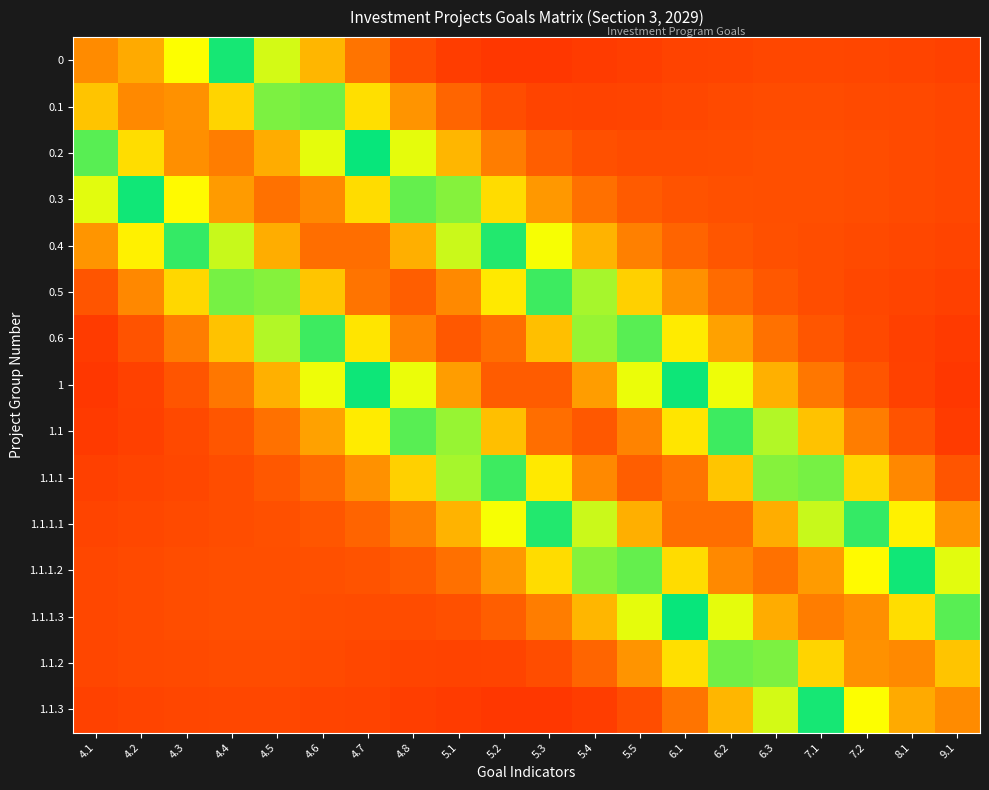

Reading right to left, list all the values displayed in this chart.

0: 9.1=0.1	8.1=0.1	7.2=0.1	7.1=0.1	6.3=0.1	6.2=0.1	6.1=0.1	5.5=0.1	5.4=0.1	5.3=0.1	5.2=0.1	5.1=0.1	4.8=0.1	4.7=0.2	4.6=0.2	4.5=0.4	4.4=0.5	4.3=0.7	4.2=0.8	4.1=0.8
0.1: 9.1=0.1	8.1=0.1	7.2=0.1	7.1=0.1	6.3=0.1	6.2=0.1	6.1=0.1	5.5=0.1	5.4=0.1	5.3=0.1	5.2=0.1	5.1=0.1	4.8=0.2	4.7=0.3	4.6=0.4	4.5=0.6	4.4=0.7	4.3=0.8	4.2=0.8	4.1=0.7
0.2: 9.1=0.1	8.1=0.1	7.2=0.1	7.1=0.1	6.3=0.1	6.2=0.1	6.1=0.1	5.5=0.1	5.4=0.1	5.3=0.1	5.2=0.2	5.1=0.2	4.8=0.4	4.7=0.5	4.6=0.6	4.5=0.8	4.4=0.8	4.3=0.8	4.2=0.7	4.1=0.6
0.3: 9.1=0.1	8.1=0.1	7.2=0.1	7.1=0.1	6.3=0.1	6.2=0.1	6.1=0.1	5.5=0.1	5.4=0.1	5.3=0.2	5.2=0.3	5.1=0.4	4.8=0.6	4.7=0.7	4.6=0.8	4.5=0.9	4.4=0.8	4.3=0.7	4.2=0.5	4.1=0.4
0.4: 9.1=0.1	8.1=0.1	7.2=0.1	7.1=0.1	6.3=0.1	6.2=0.1	6.1=0.1	5.5=0.2	5.4=0.2	5.3=0.3	5.2=0.5	5.1=0.6	4.8=0.8	4.7=0.9	4.6=0.9	4.5=0.8	4.4=0.6	4.3=0.5	4.2=0.3	4.1=0.2
0.5: 9.1=0.1	8.1=0.1	7.2=0.1	7.1=0.1	6.3=0.1	6.2=0.1	6.1=0.2	5.5=0.3	5.4=0.4	5.3=0.5	5.2=0.7	5.1=0.8	4.8=0.9	4.7=0.8	4.6=0.7	4.5=0.6	4.4=0.4	4.3=0.3	4.2=0.2	4.1=0.1
0.6: 9.1=0.1	8.1=0.1	7.2=0.1	7.1=0.1	6.3=0.1	6.2=0.2	6.1=0.3	5.5=0.4	5.4=0.6	5.3=0.7	5.2=0.9	5.1=0.9	4.8=0.8	4.7=0.7	4.6=0.5	4.5=0.4	4.4=0.3	4.3=0.2	4.2=0.1	4.1=0.1
1: 9.1=0.1	8.1=0.1	7.2=0.1	7.1=0.2	6.3=0.2	6.2=0.3	6.1=0.5	5.5=0.7	5.4=0.8	5.3=0.9	5.2=0.9	5.1=0.8	4.8=0.7	4.7=0.5	4.6=0.3	4.5=0.2	4.4=0.2	4.3=0.1	4.2=0.1	4.1=0.1
1.1: 9.1=0.1	8.1=0.1	7.2=0.2	7.1=0.3	6.3=0.4	6.2=0.5	6.1=0.7	5.5=0.8	5.4=0.9	5.3=0.9	5.2=0.7	5.1=0.6	4.8=0.4	4.7=0.3	4.6=0.2	4.5=0.1	4.4=0.1	4.3=0.1	4.2=0.1	4.1=0.1
1.1.1: 9.1=0.1	8.1=0.2	7.2=0.3	7.1=0.4	6.3=0.6	6.2=0.7	6.1=0.8	5.5=0.9	5.4=0.8	5.3=0.7	5.2=0.5	5.1=0.4	4.8=0.3	4.7=0.2	4.6=0.1	4.5=0.1	4.4=0.1	4.3=0.1	4.2=0.1	4.1=0.1
1.1.1.1: 9.1=0.2	8.1=0.3	7.2=0.5	7.1=0.6	6.3=0.8	6.2=0.9	6.1=0.9	5.5=0.8	5.4=0.6	5.3=0.5	5.2=0.3	5.1=0.2	4.8=0.2	4.7=0.1	4.6=0.1	4.5=0.1	4.4=0.1	4.3=0.1	4.2=0.1	4.1=0.1
1.1.1.2: 9.1=0.4	8.1=0.5	7.2=0.7	7.1=0.8	6.3=0.9	6.2=0.8	6.1=0.7	5.5=0.6	5.4=0.4	5.3=0.3	5.2=0.2	5.1=0.1	4.8=0.1	4.7=0.1	4.6=0.1	4.5=0.1	4.4=0.1	4.3=0.1	4.2=0.1	4.1=0.1
1.1.1.3: 9.1=0.6	8.1=0.7	7.2=0.8	7.1=0.8	6.3=0.8	6.2=0.6	6.1=0.5	5.5=0.4	5.4=0.2	5.3=0.2	5.2=0.1	5.1=0.1	4.8=0.1	4.7=0.1	4.6=0.1	4.5=0.1	4.4=0.1	4.3=0.1	4.2=0.1	4.1=0.1
1.1.2: 9.1=0.7	8.1=0.8	7.2=0.8	7.1=0.7	6.3=0.6	6.2=0.4	6.1=0.3	5.5=0.2	5.4=0.1	5.3=0.1	5.2=0.1	5.1=0.1	4.8=0.1	4.7=0.1	4.6=0.1	4.5=0.1	4.4=0.1	4.3=0.1	4.2=0.1	4.1=0.1
1.1.3: 9.1=0.8	8.1=0.8	7.2=0.7	7.1=0.5	6.3=0.4	6.2=0.2	6.1=0.2	5.5=0.1	5.4=0.1	5.3=0.1	5.2=0.1	5.1=0.1	4.8=0.1	4.7=0.1	4.6=0.1	4.5=0.1	4.4=0.1	4.3=0.1	4.2=0.1	4.1=0.1